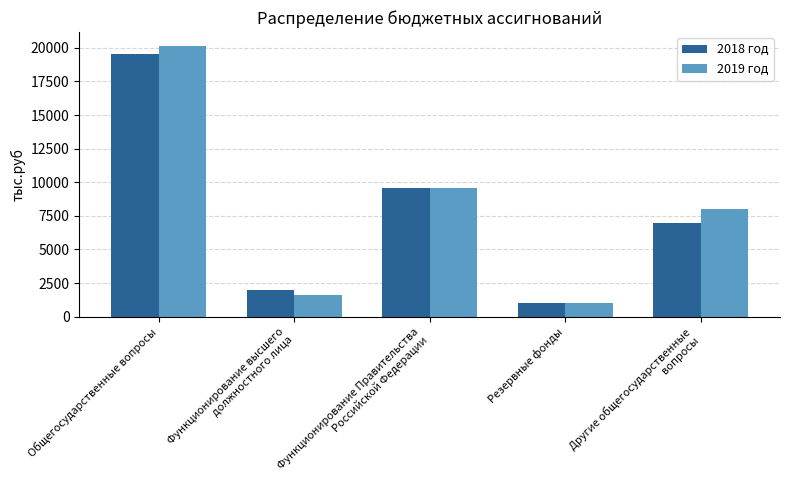

What is the difference between the 2019 год values at Резервные фонды and Функционирование Правительства
Российской Федерации?

8571